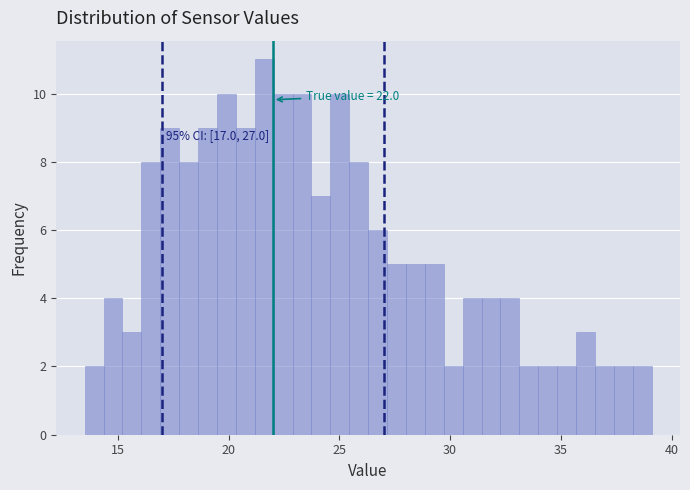

Around what value on the x-axis is the tallest bar? Give the approximate position of its centre, as read against the axis.

21.5